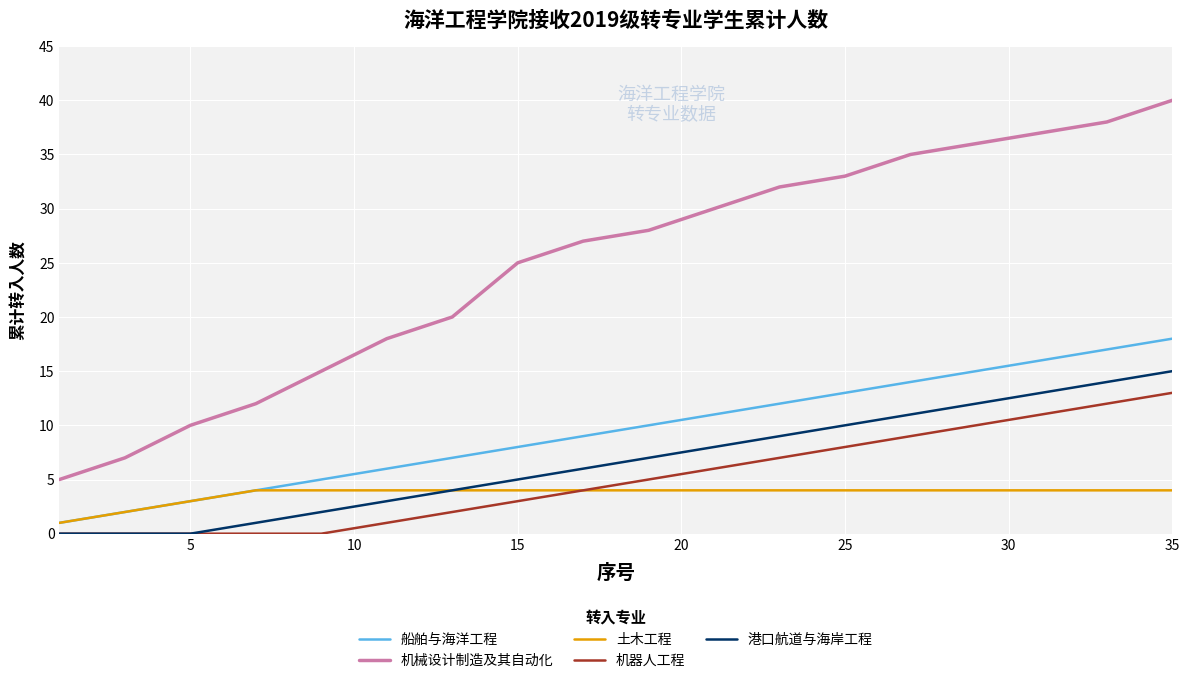

Which series has the widest spread of values?

机械设计制造及其自动化